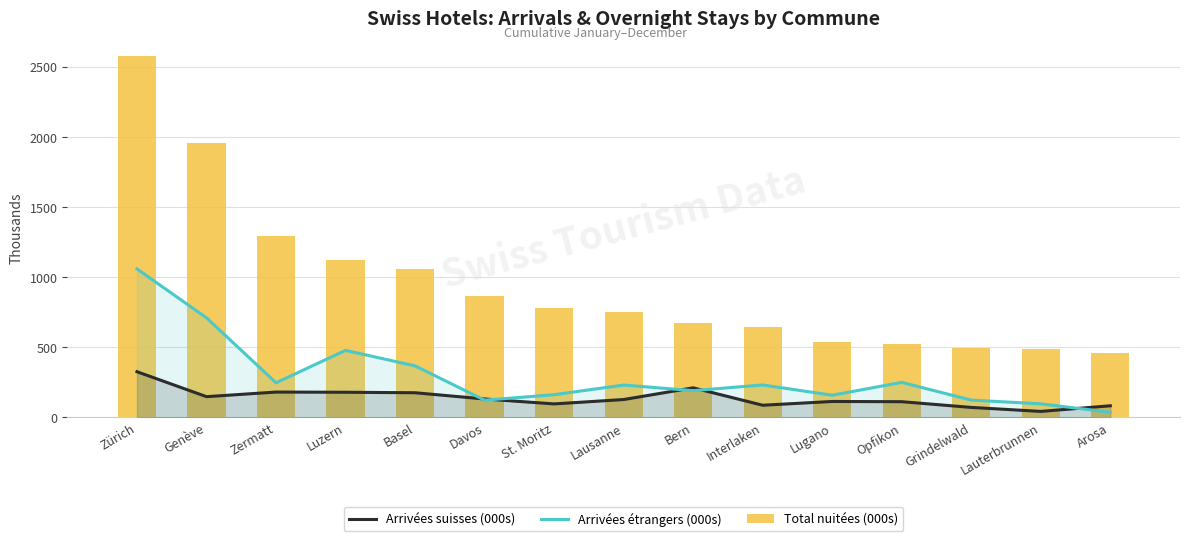

What is the spread (max minus min) of values at Zermatt?

1113.3